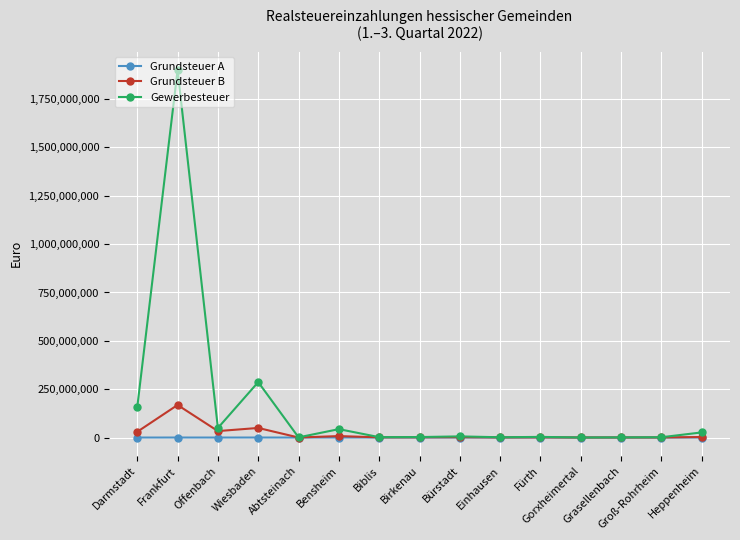

The Gewerbesteuer series shows 3474367 at Fürth. True or false?

True